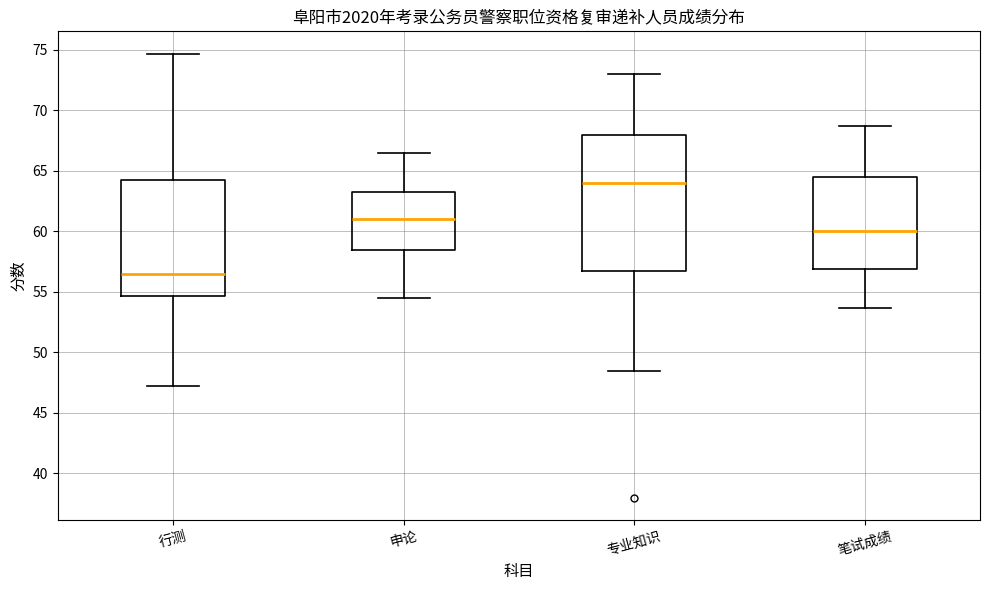

Comparing the boxes themselves (not the whiskers), which one is the tallest?

专业知识